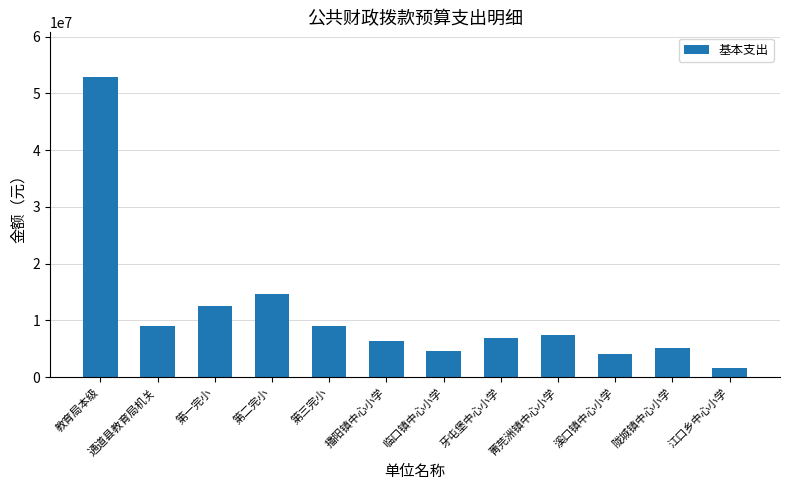

At which category does the chart reach its minimum across all series?

江口乡中心小学